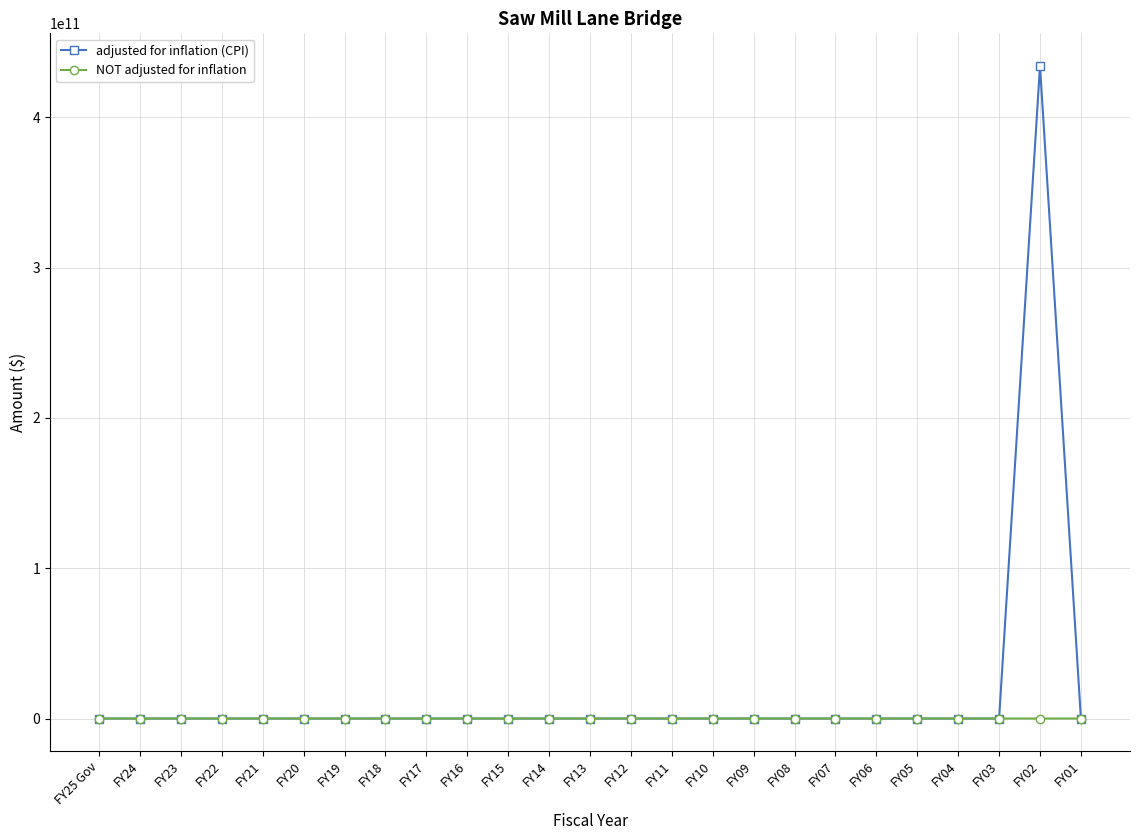

What is the average value of the NOT adjusted for inflation series?

10000